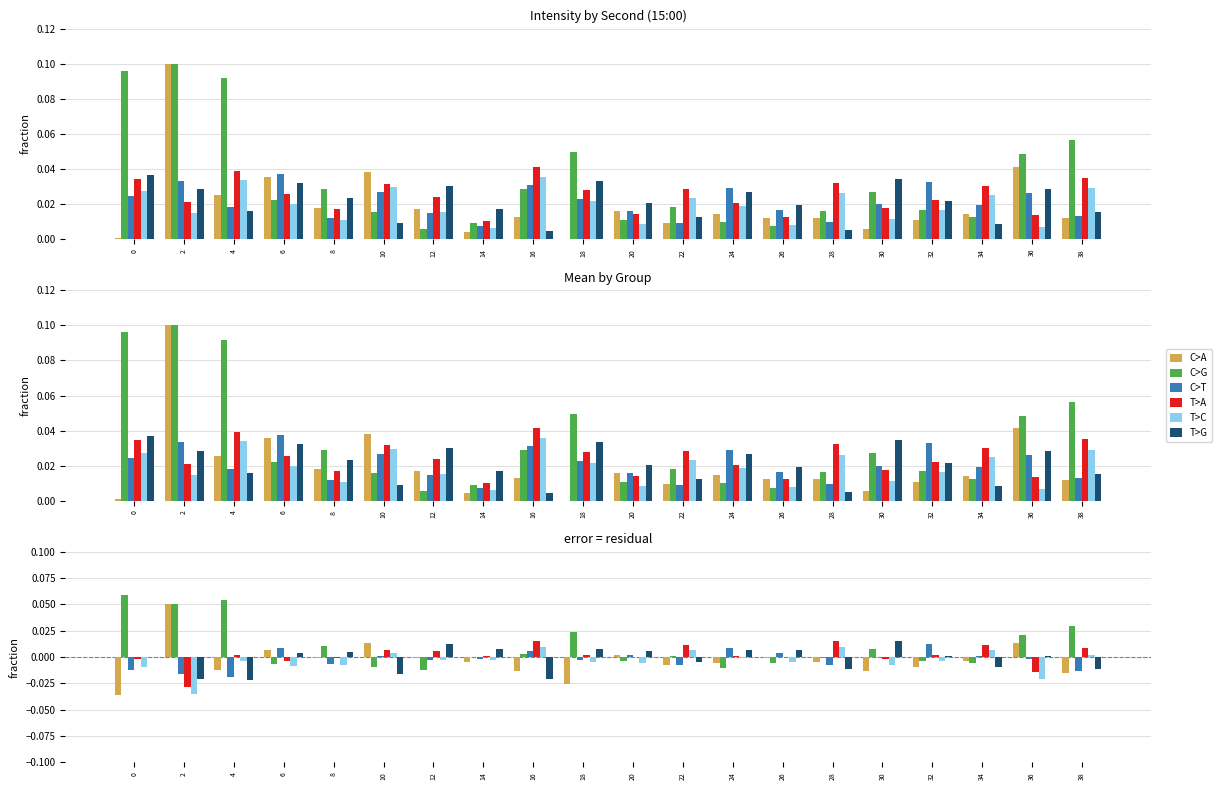

Reading right to left, transcribe all the data shown in this chart.

C>A: -0.0	0.0	-0.0	-0.0	-0.0	-0.0	-0.0	-0.0	-0.0	0.0	-0.0	-0.0	-0.0	-0.0	0.0	-0.0	0.0	-0.0	0.1	-0.0
C>G: 0.0	0.0	-0.0	-0.0	0.0	-0.0	-0.0	-0.0	0.0	-0.0	0.0	0.0	-0.0	-0.0	-0.0	0.0	-0.0	0.1	0.1	0.1
C>T: -0.0	-0.0	0.0	0.0	0.0	-0.0	0.0	0.0	-0.0	0.0	-0.0	0.0	-0.0	-0.0	0.0	-0.0	0.0	-0.0	-0.0	-0.0
T>A: 0.0	-0.0	0.0	0.0	-0.0	0.0	-0.0	0.0	0.0	-0.0	0.0	0.0	0.0	0.0	0.0	-0.0	-0.0	0.0	-0.0	-0.0
T>C: 0.0	-0.0	0.0	-0.0	-0.0	0.0	-0.0	-0.0	0.0	-0.0	-0.0	0.0	-0.0	-0.0	0.0	-0.0	-0.0	-0.0	-0.0	-0.0
T>G: -0.0	0.0	-0.0	0.0	0.0	-0.0	0.0	0.0	-0.0	0.0	0.0	-0.0	0.0	0.0	-0.0	0.0	0.0	-0.0	-0.0	0.0